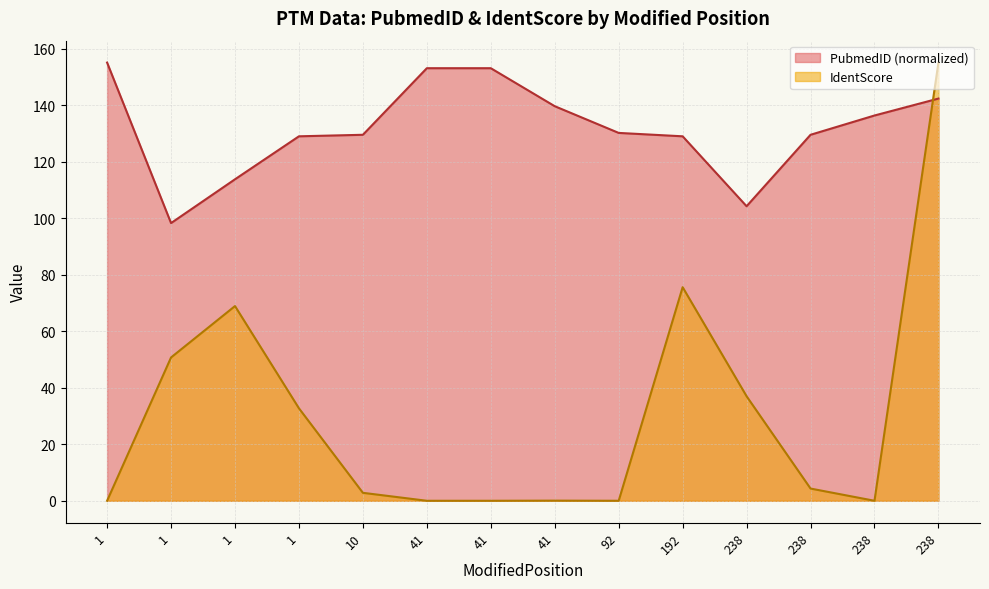

Rank the series by their maximum value, from lowest to highest.

PubmedID, IdentScore